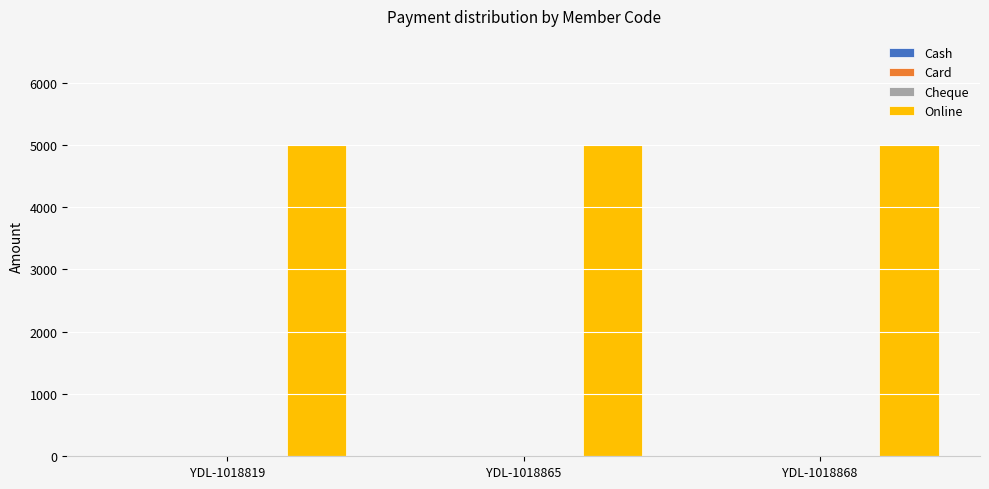

Rank the series by their maximum value, from highest to lowest.

Online, Cash, Card, Cheque